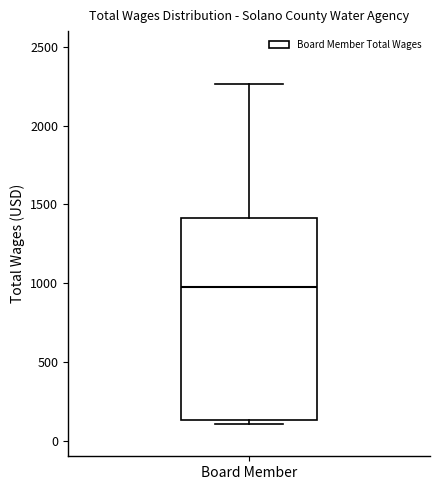

Transcribe this box plot: give where the median line is, the range the box spans, and where the two whiskers end, as read against the y-axis. The values are not printed on the chart, so give them approximately, as read against the axis.

median 1000, box 150 to 1400, whiskers 100 to 2250